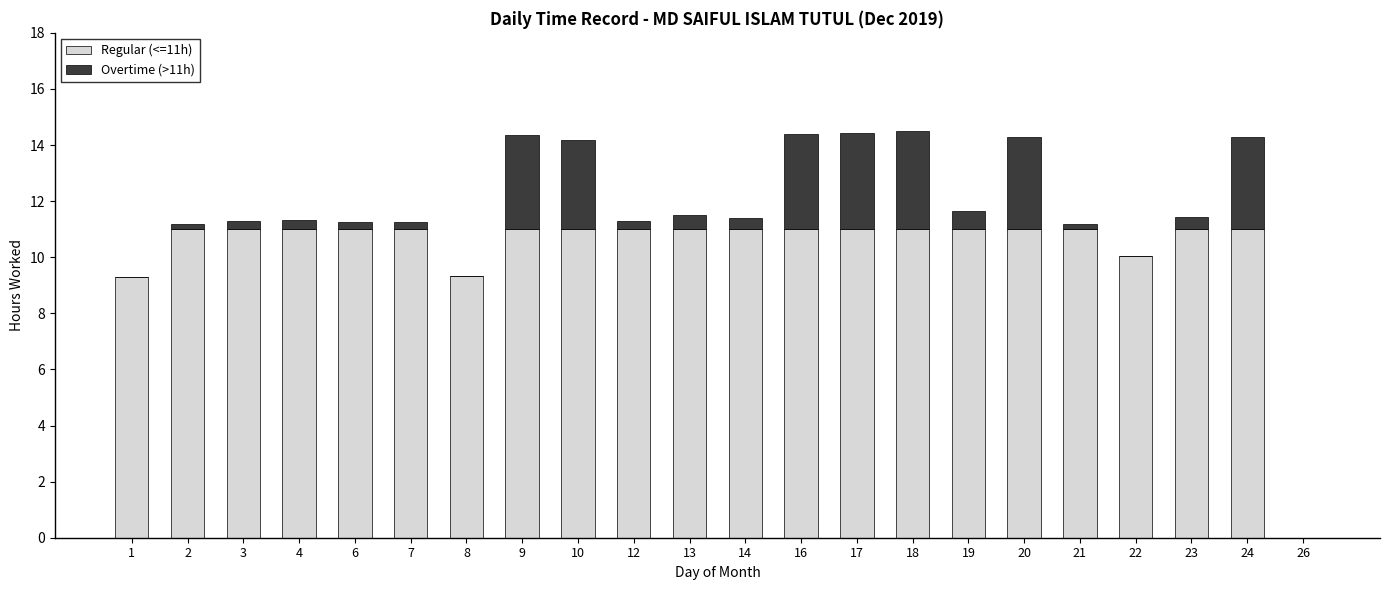

Is it true that Regular (<=11h) equals 11.0 at 6?

True